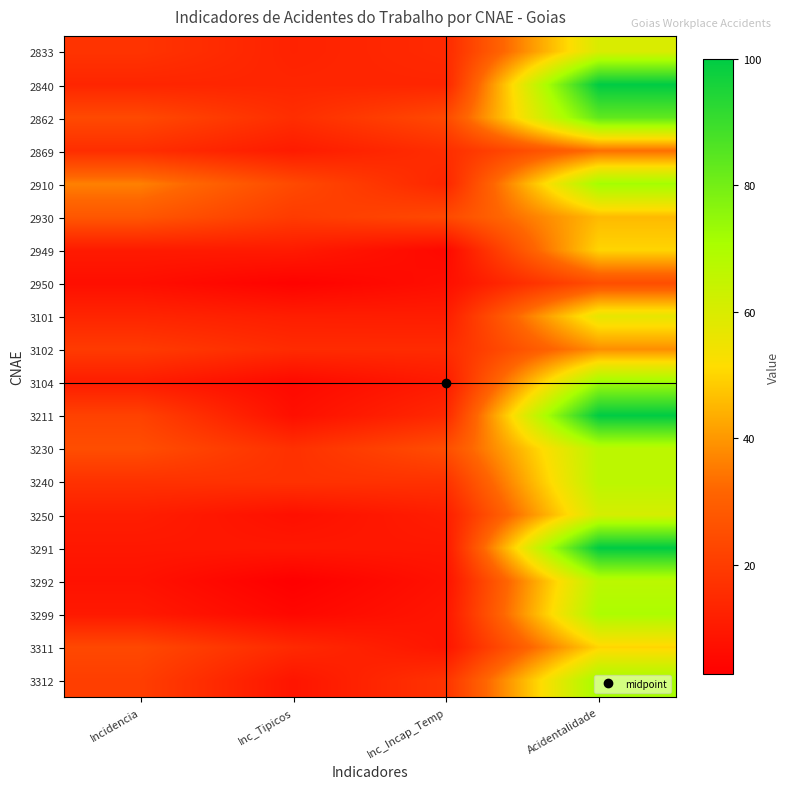

At which category is the sum across all series the highest?

Acidentalidade